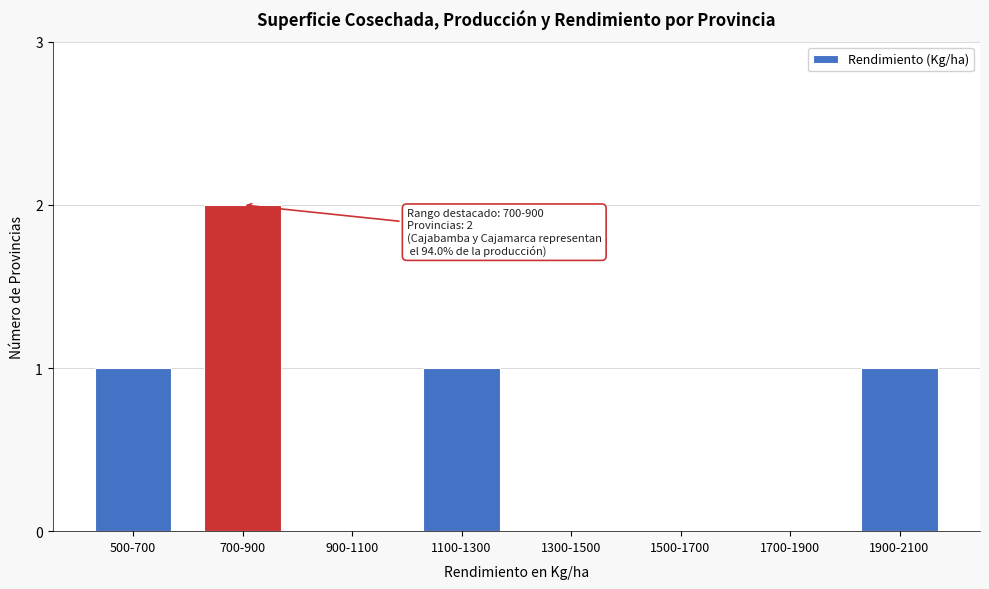

Reading left to right, extract all data points from this chart.

500-700=1	700-900=2	900-1100=0	1100-1300=1	1300-1500=0	1500-1700=0	1700-1900=0	1900-2100=1